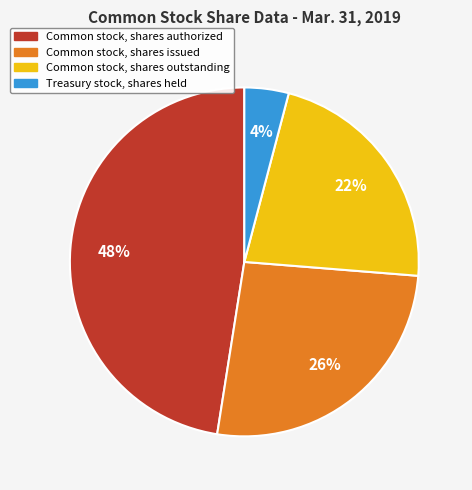

Is there a majority slice in this chart?

No